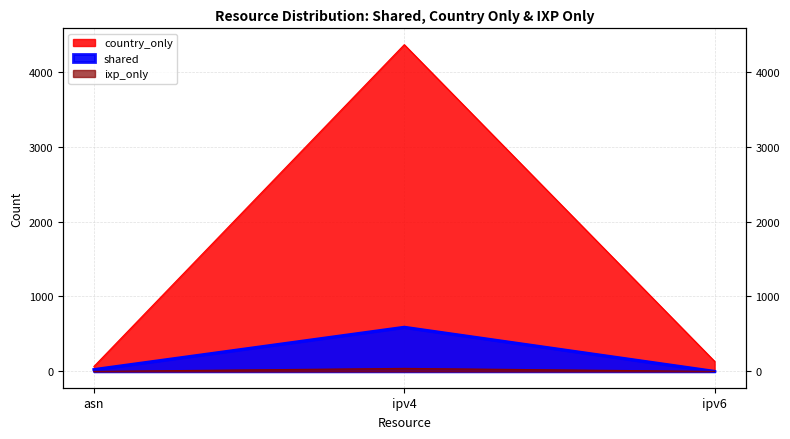

What is the label of the 2nd point from the right?

ipv4